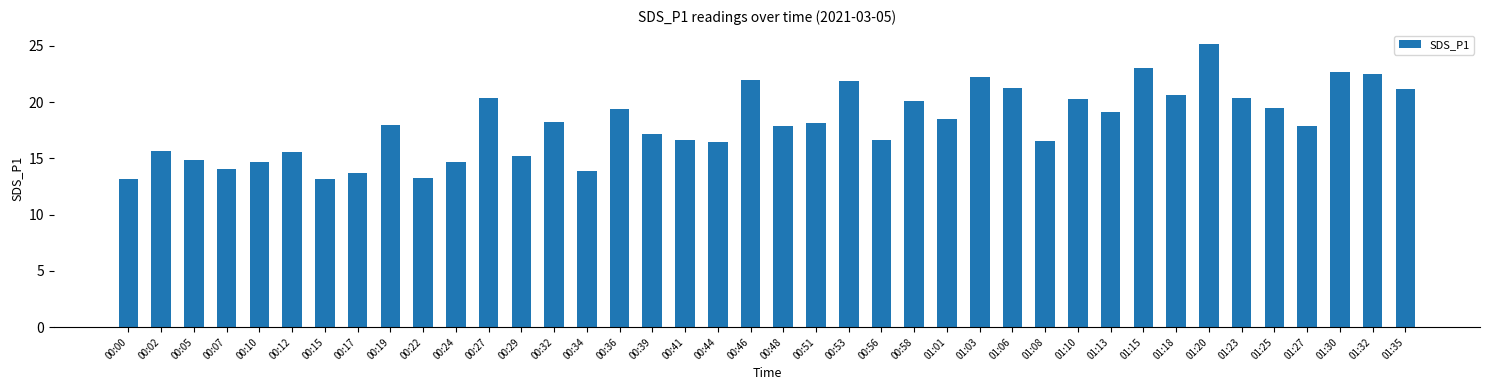

Does the chart contain stacked bars?

No